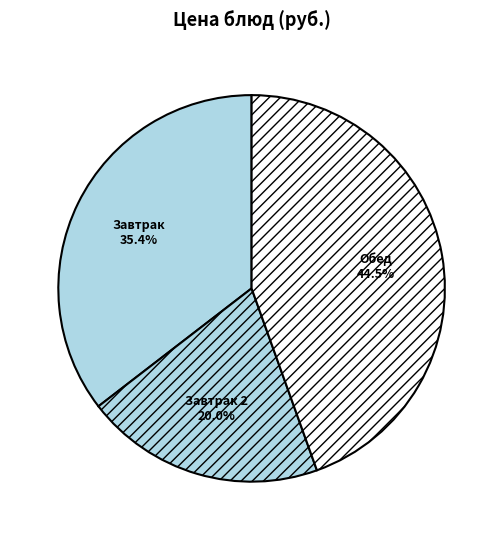

Which slice is the largest?

Обед